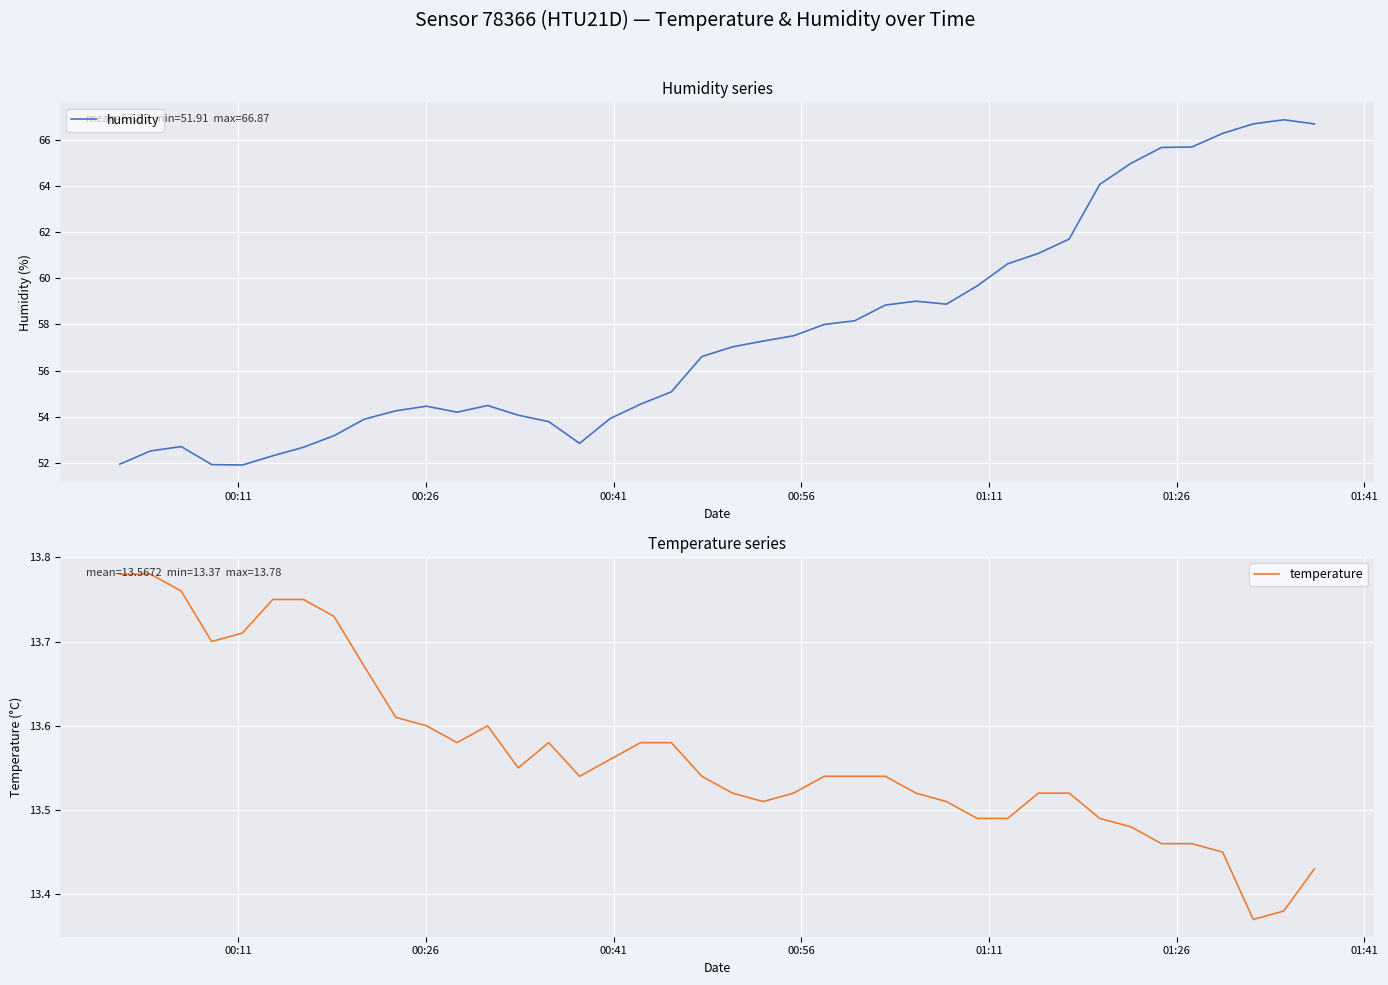

What is the minimum value for humidity?

51.9